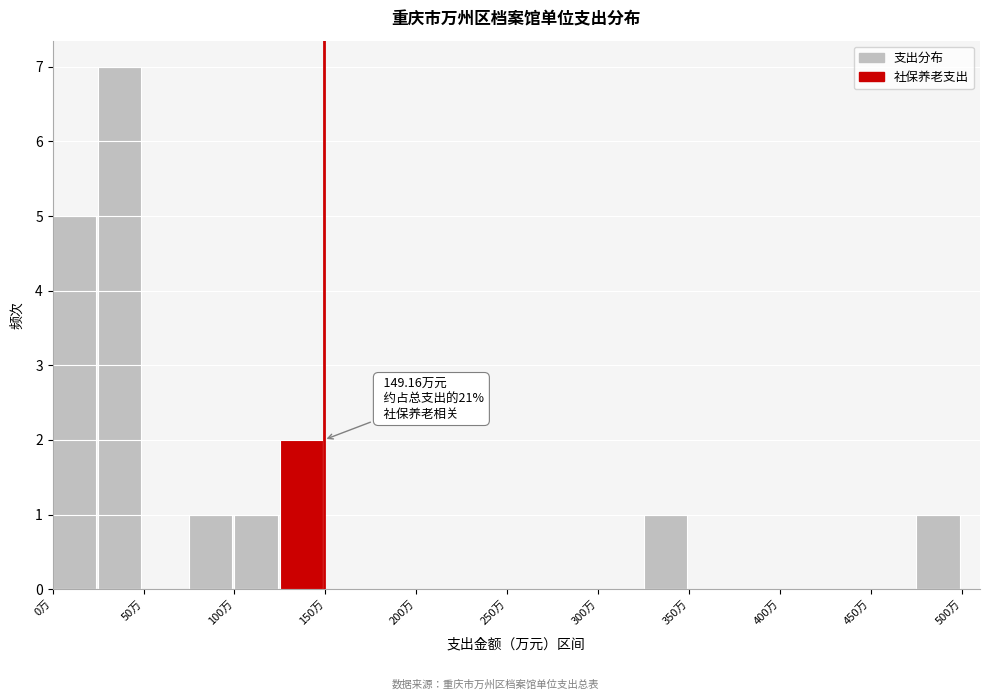

Over which range of the x-axis is the bar tallest?

25 to 50